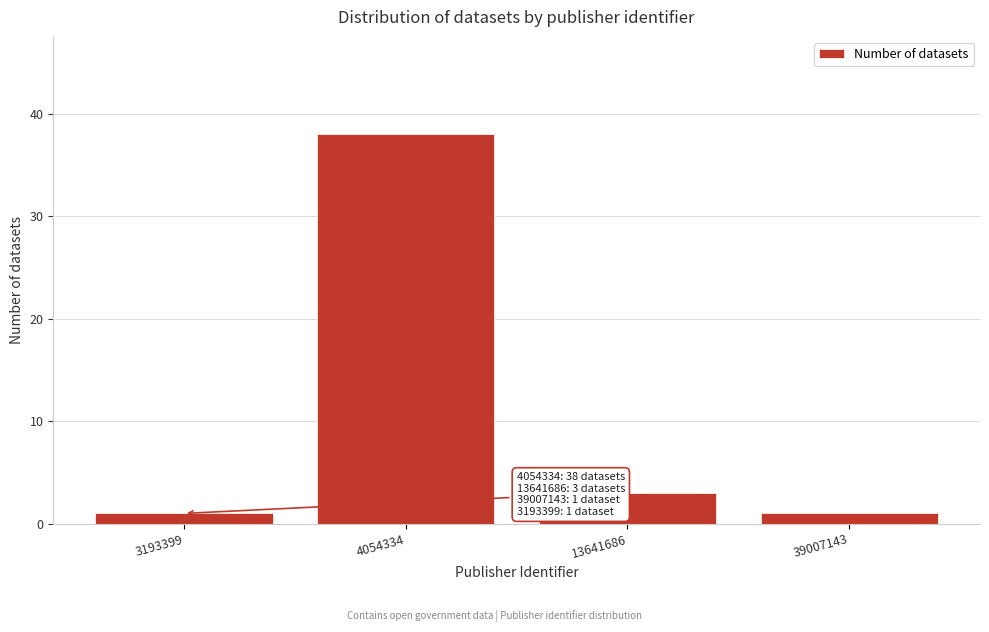

Reading left to right, list all the values displayed in this chart.

3193399=1	4054334=38	13641686=3	39007143=1